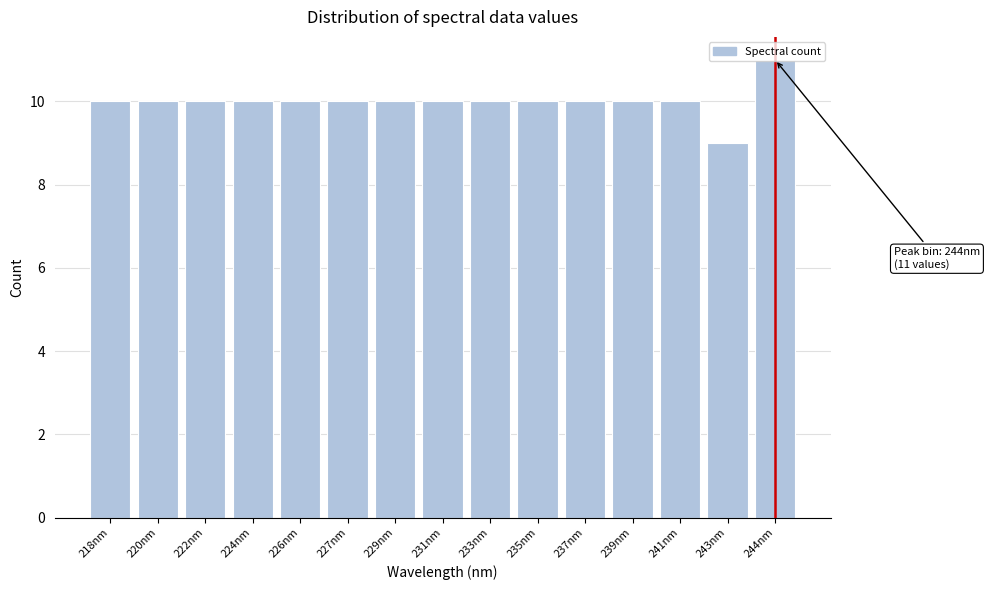

What is the greatest value displayed?

11